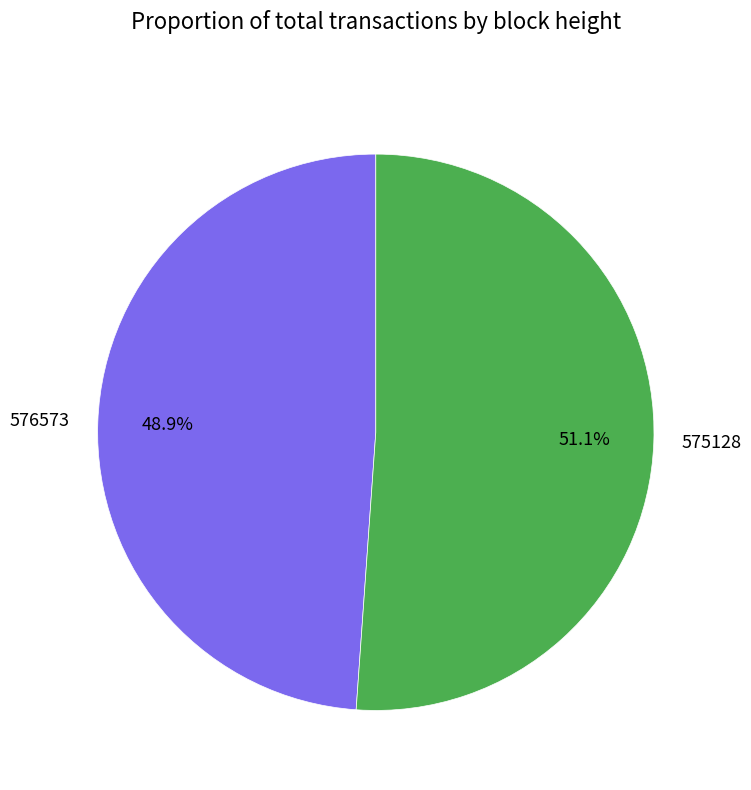

What is the total percentage of 575128 and 576573?

100.0%